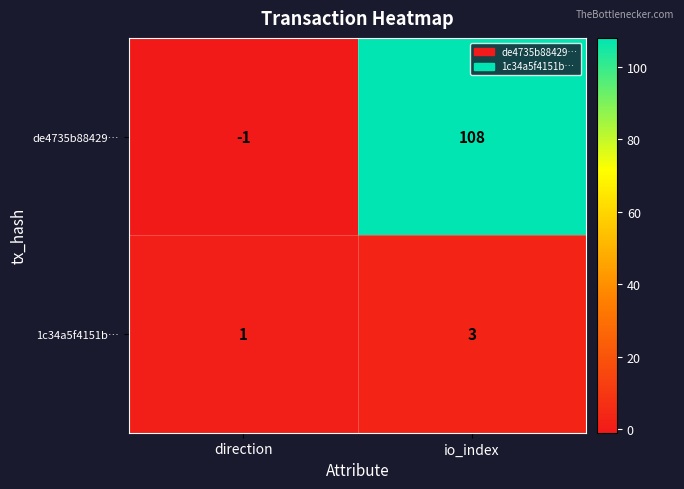

At which label is de4735b88429… closest to 53?

direction